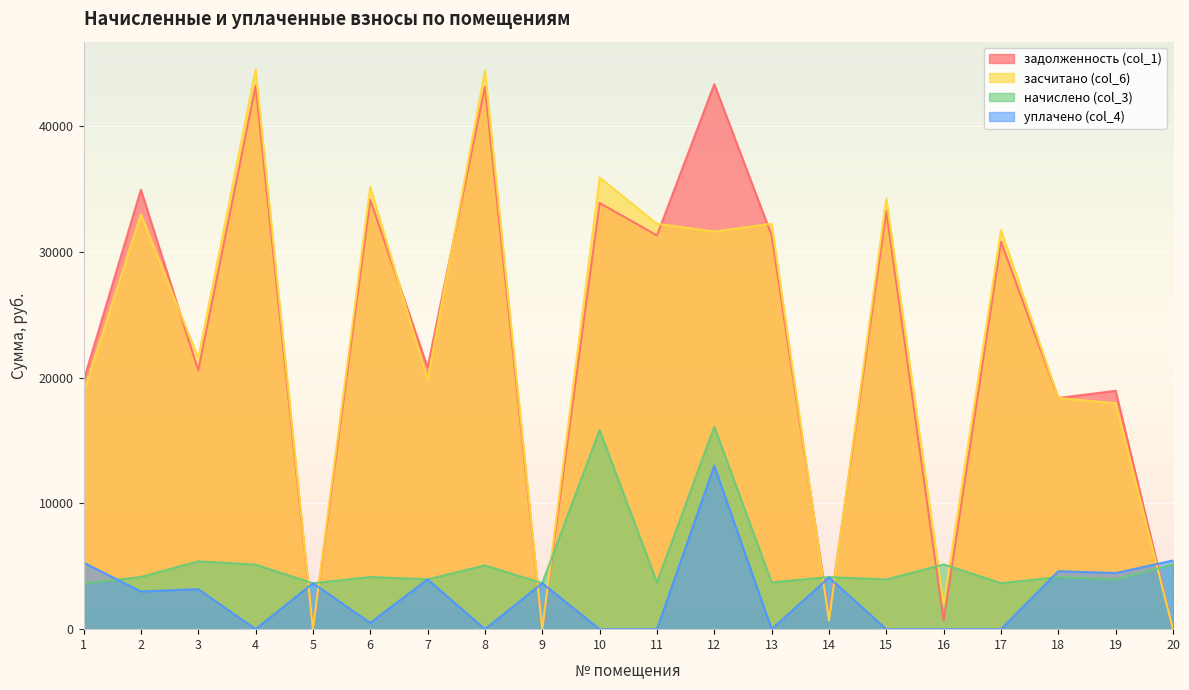

Reading left to right, list all the values displayed in this chart.

задолженность (col_1): 1=19755.7	2=34939.7	3=20578.7	4=43205.0	5=0.0	6=34139.7	7=20806.0	8=43142.6	9=0.0	10=33889.6	11=31308.0	12=43330.3	13=31308.0	14=1048.8	15=33249.1	16=680.3	17=30807.1	18=18386.2	19=18952.4	20=0.0
засчитано (col_6): 1=18846.2	2=32977.6	3=21557.1	4=44488.4	5=0.0	6=35177.6	7=19814.6	8=44424.1	9=0.0	10=35913.2	11=32238.0	12=31617.4	13=32238.0	14=703.5	15=34236.7	16=1967.4	17=31722.2	18=18386.2	19=17964.8	20=0.0
начислено (col_3): 1=3638.2	2=4151.5	3=5396.3	4=5133.6	5=3653.0	6=4151.5	7=3965.5	8=5069.3	9=3660.5	10=15836.5	11=3720.0	12=16099.4	13=3720.0	14=4144.1	15=3950.6	16=5148.5	17=3660.5	18=4144.1	19=3950.6	20=5148.5
уплачено (col_4): 1=5293.0	2=3000.0	3=3183.3	4=0.0	5=3653.8	6=500.0	7=3965.5	8=0.0	9=3659.9	10=0.0	11=0.0	12=13000.0	13=0.0	14=4112.9	15=0.0	16=0.0	17=0.0	18=4608.1	19=4463.0	20=5460.8